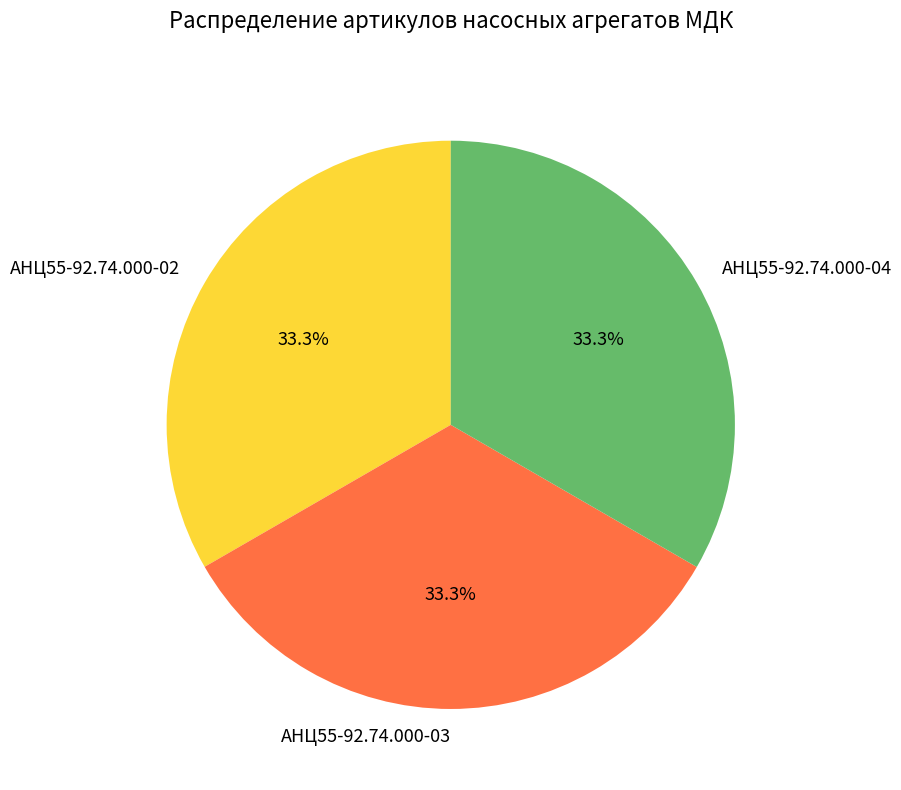

To the nearest percent, what percentage of the pie is АНЦ55-92.74.000-03?

33%